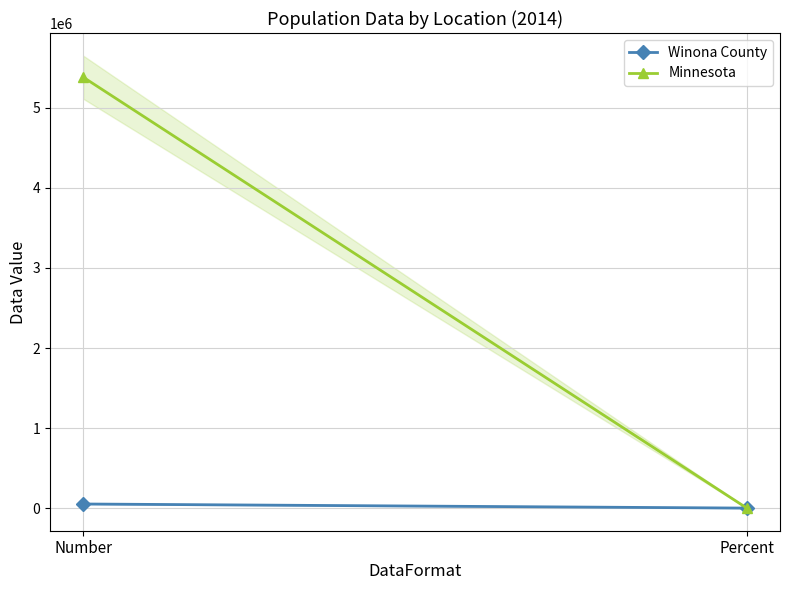

What is the difference between the maximum and minimum values in the Winona County series?

51284